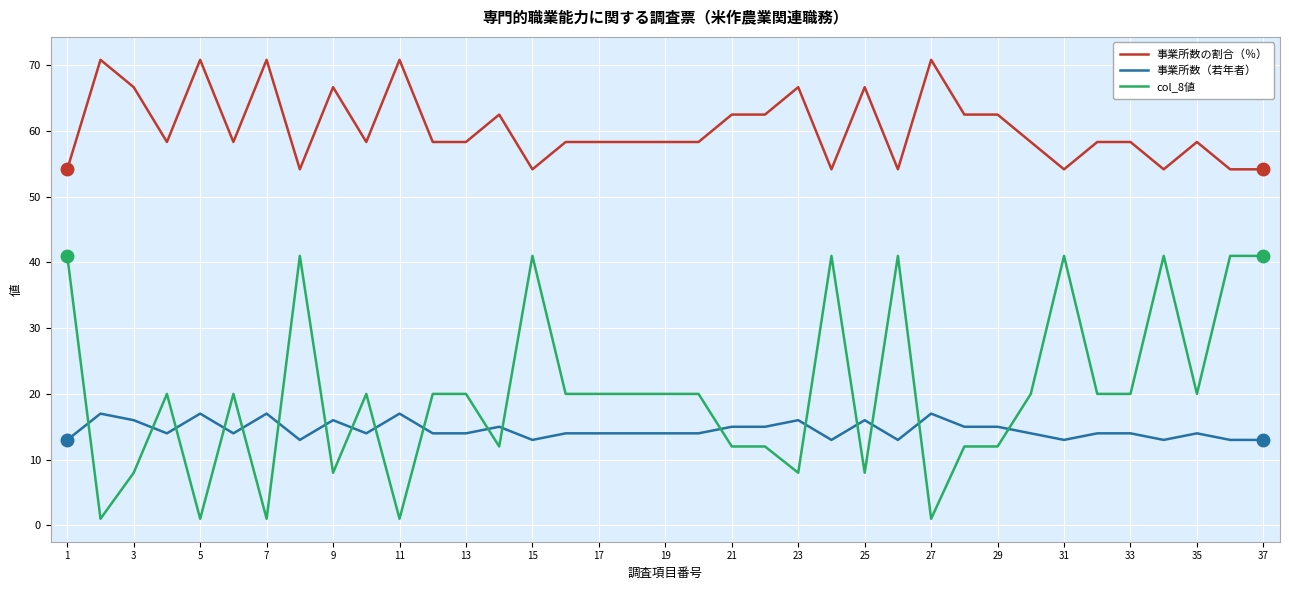

What is the minimum value for 事業所数（若年者）?

13.0